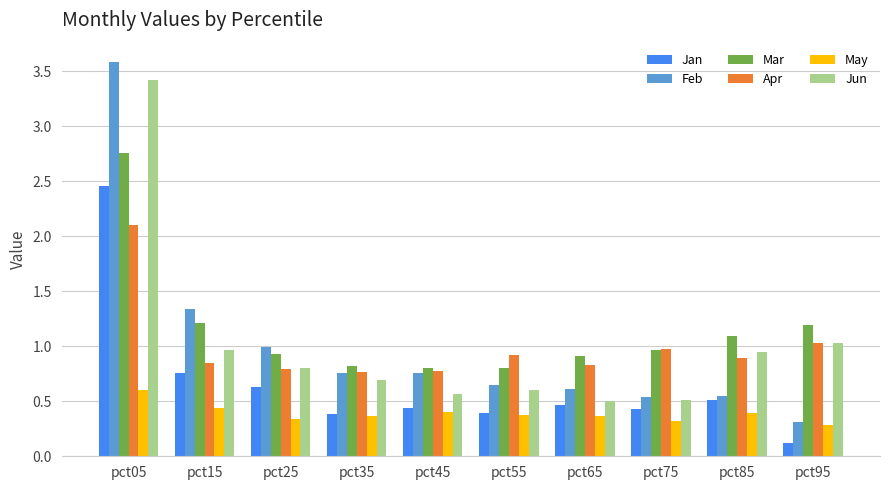

The Apr series shows 1.2 at pct15. True or false?

False